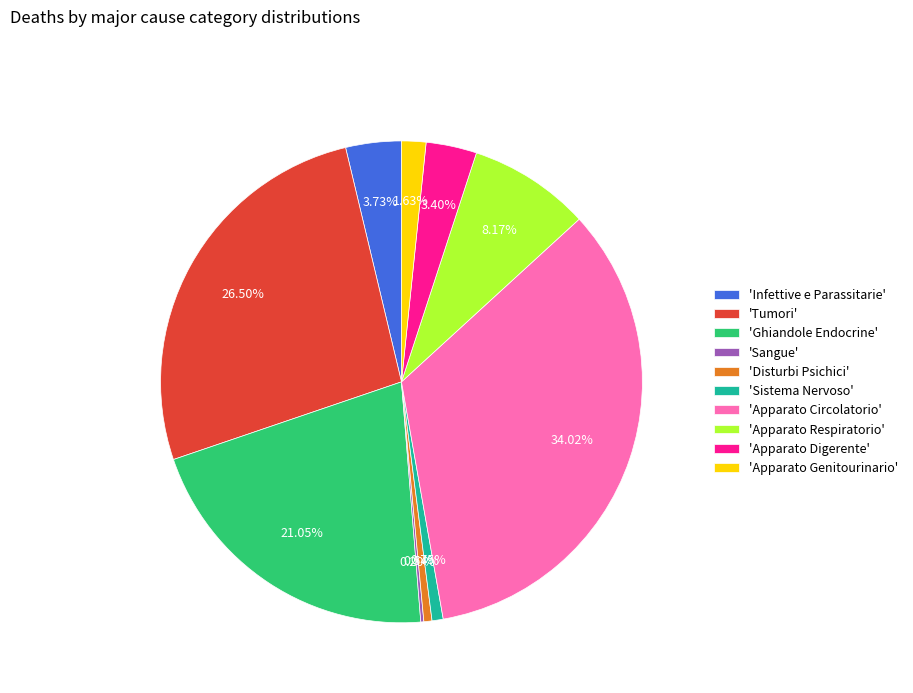

Is 'Apparato Digerente' the majority of the pie?

No